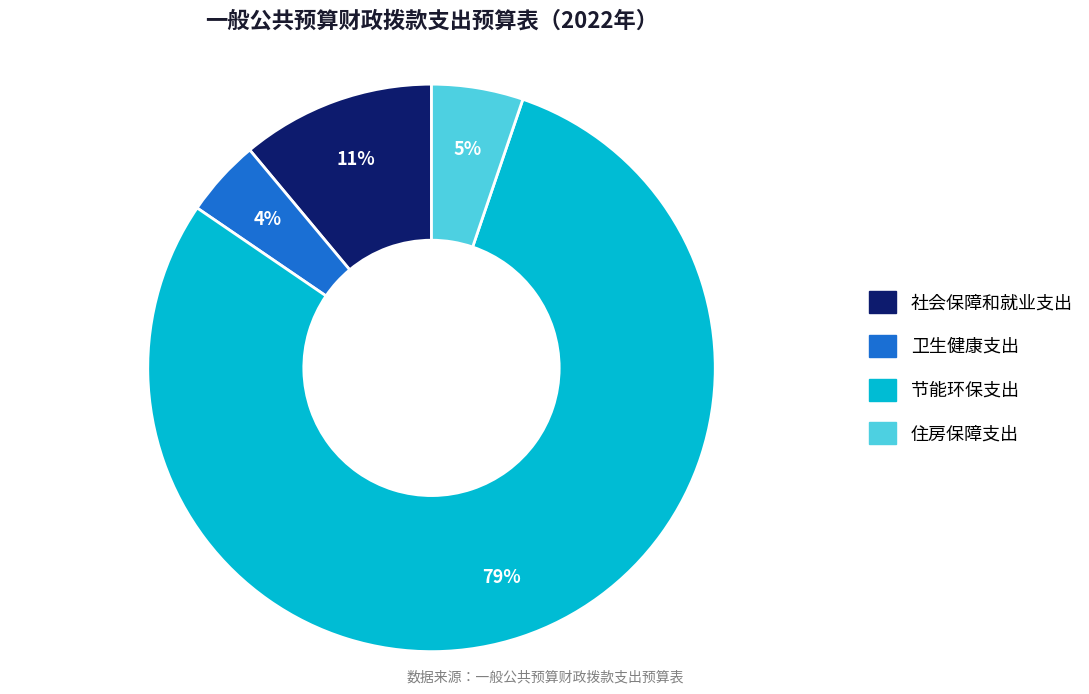

What percentage is the 社会保障和就业支出 slice, to the nearest percent?

11%